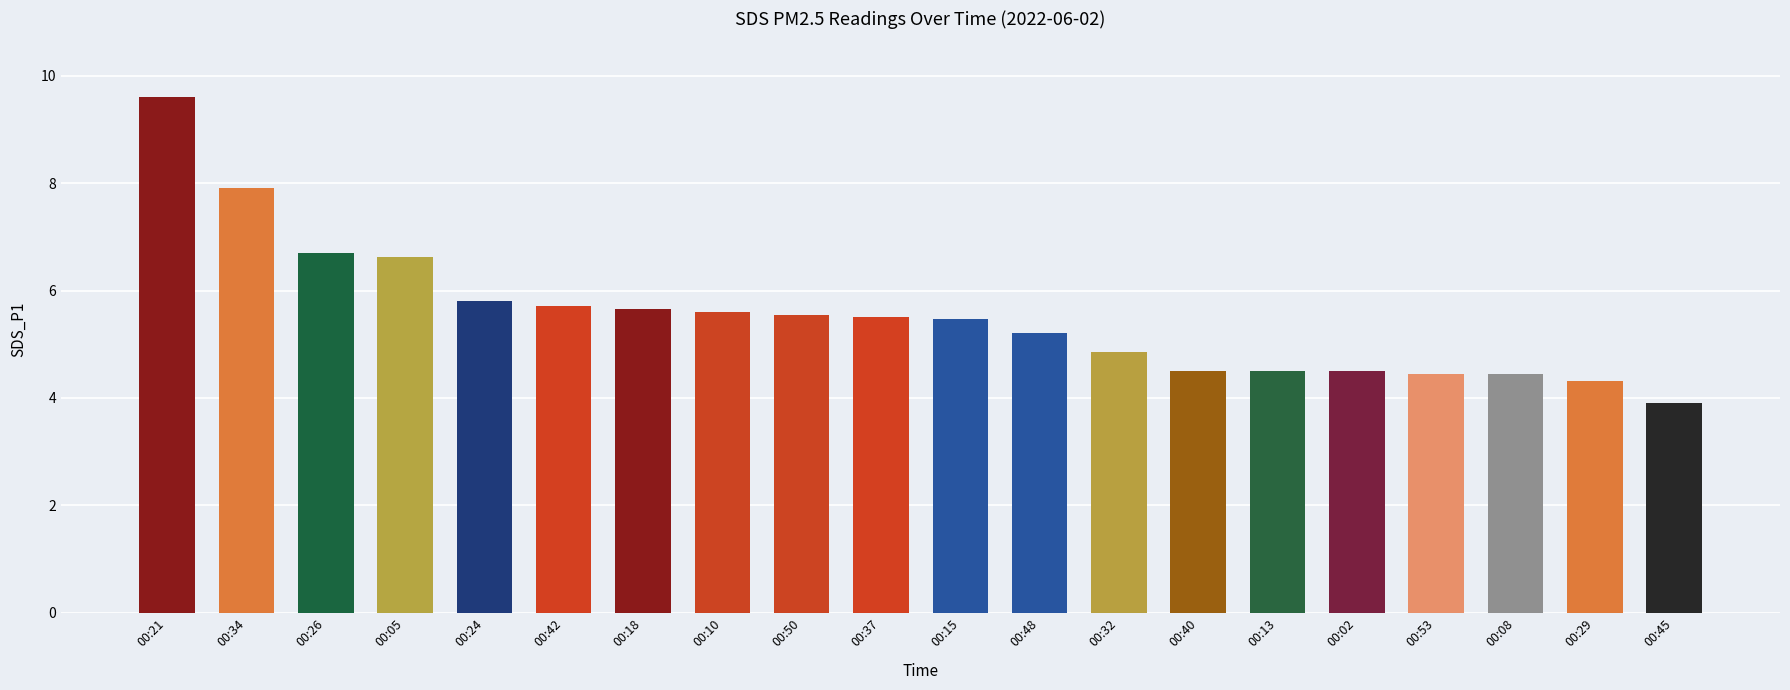

True or false: the data shows 5.2 at 00:48.

True